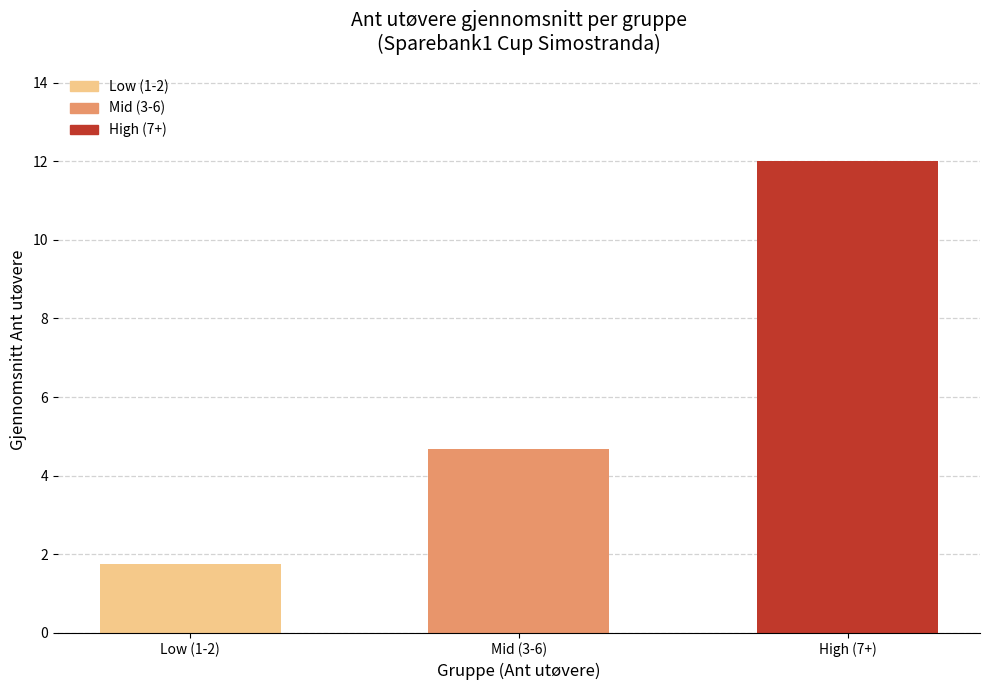

What is the value of the 3rd bar from the left?

12.0